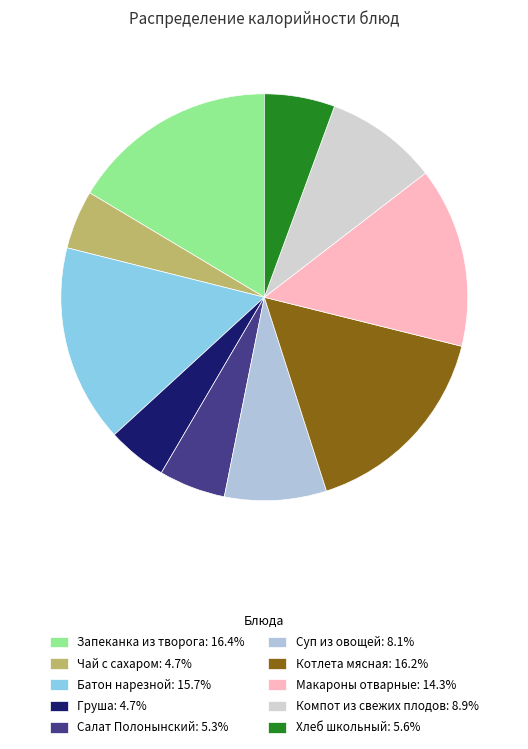

What percentage is the Груша slice, to the nearest percent?

5%